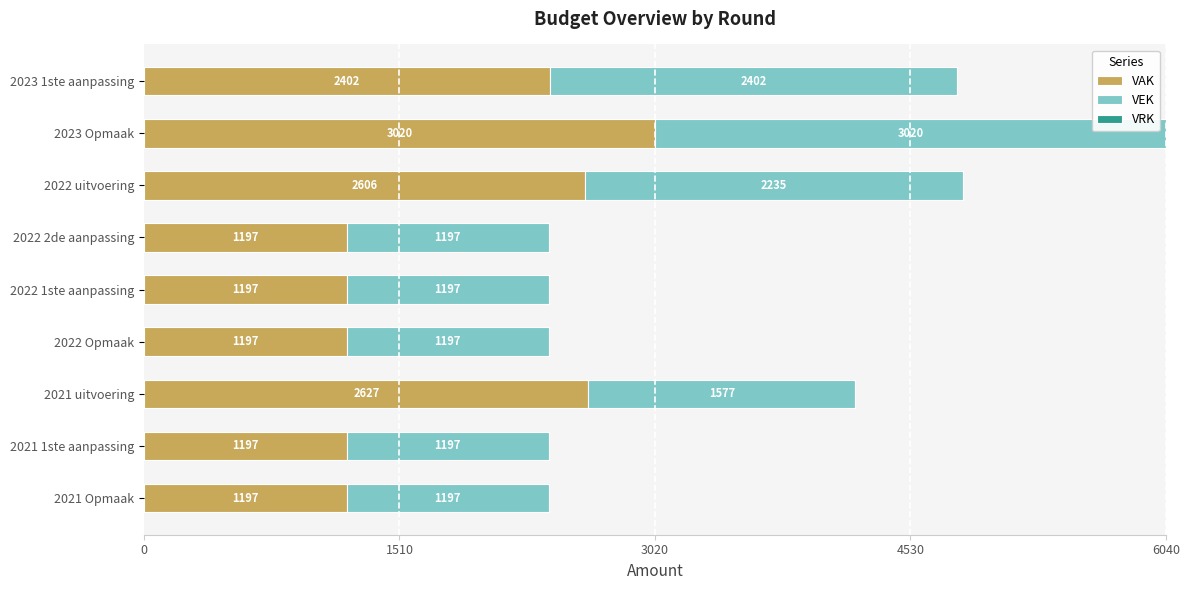

What is the total value across all series at 2022 1ste aanpassing?

2394